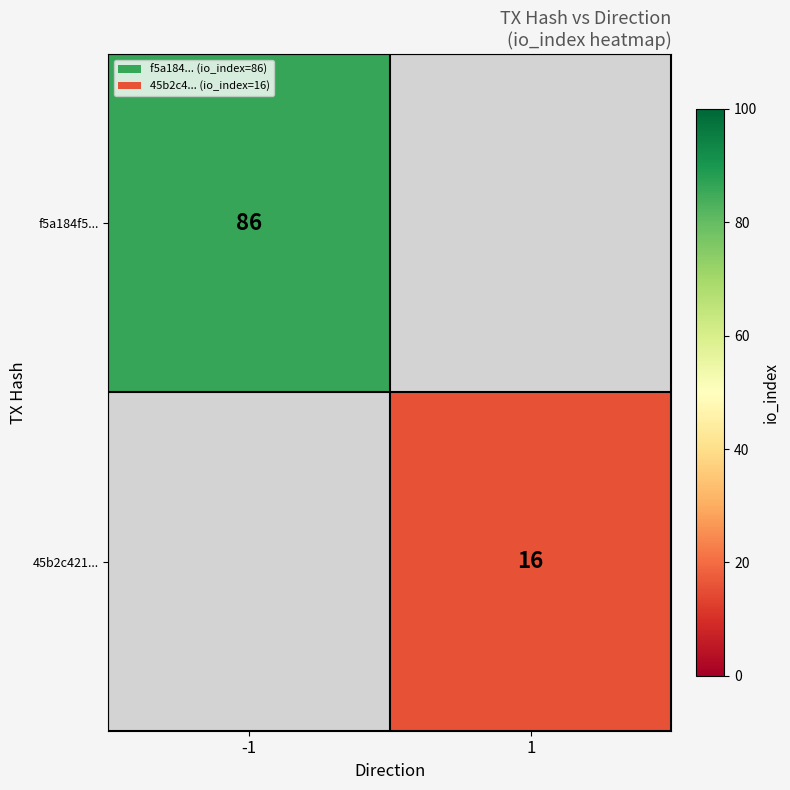

True or false: 45b2c421... has a value of 16 at 1.

True